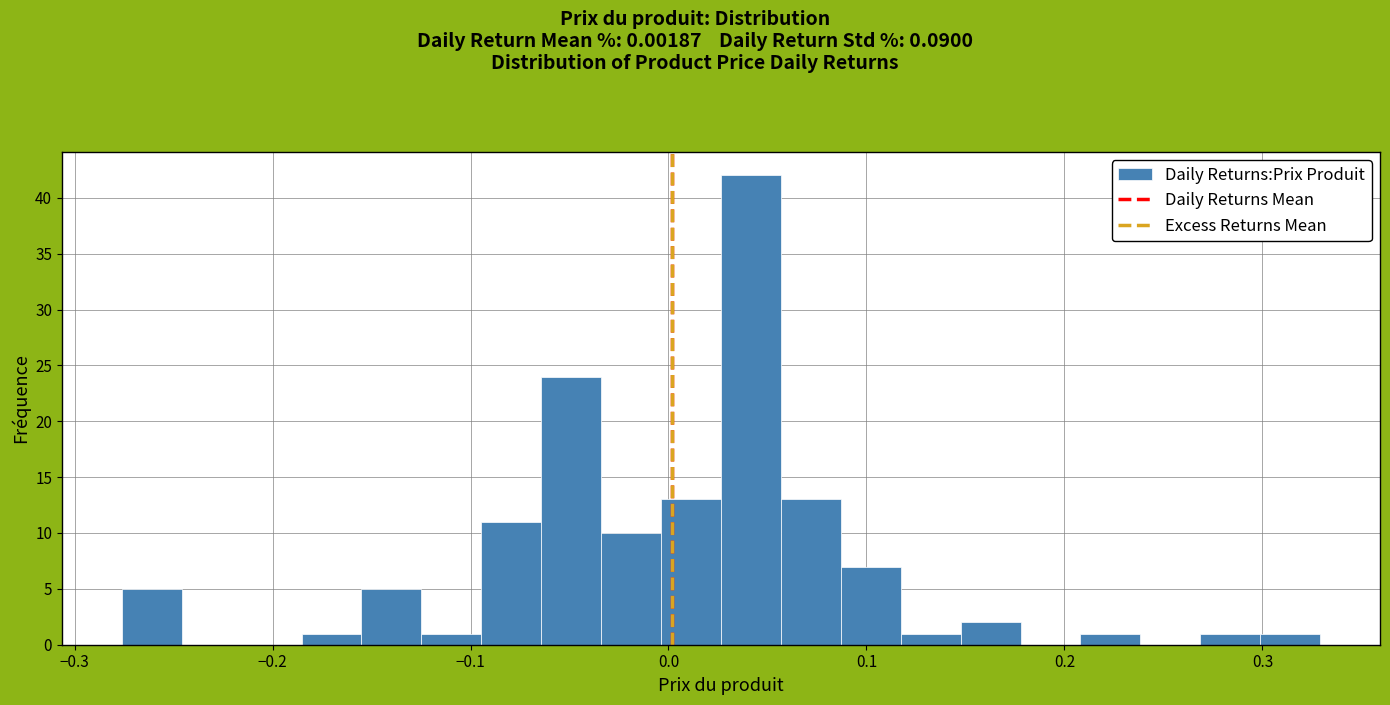

Read against the x-axis, roughly where is the centre of the tallest bar?

0.04